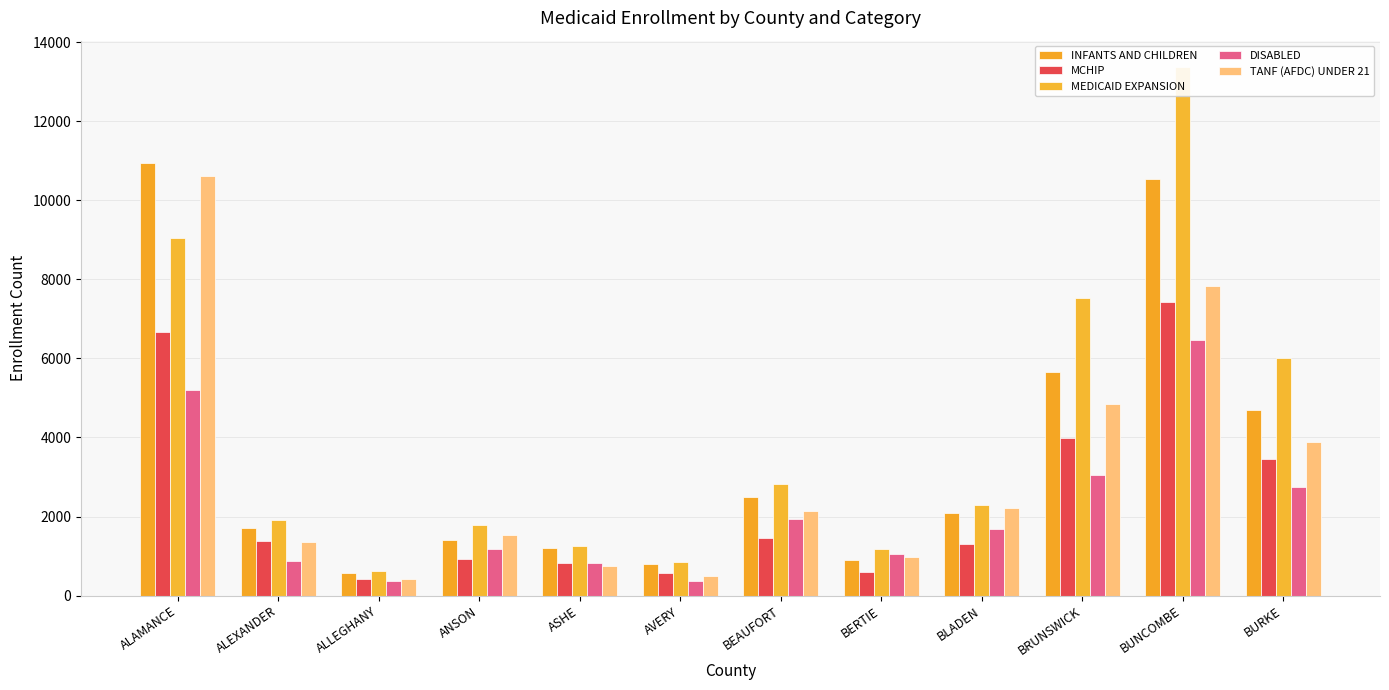

What is the average value of the INFANTS AND CHILDREN series?

3584